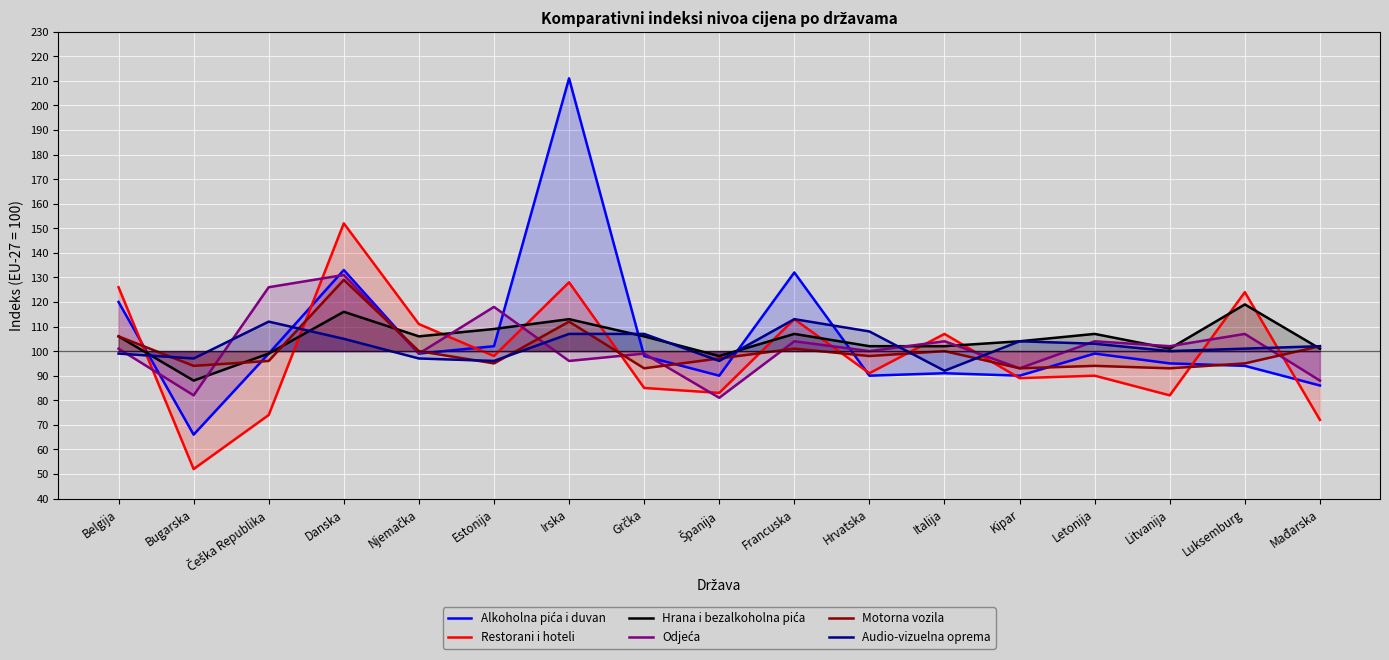

At how many categories does at least one series exceed 54?

17